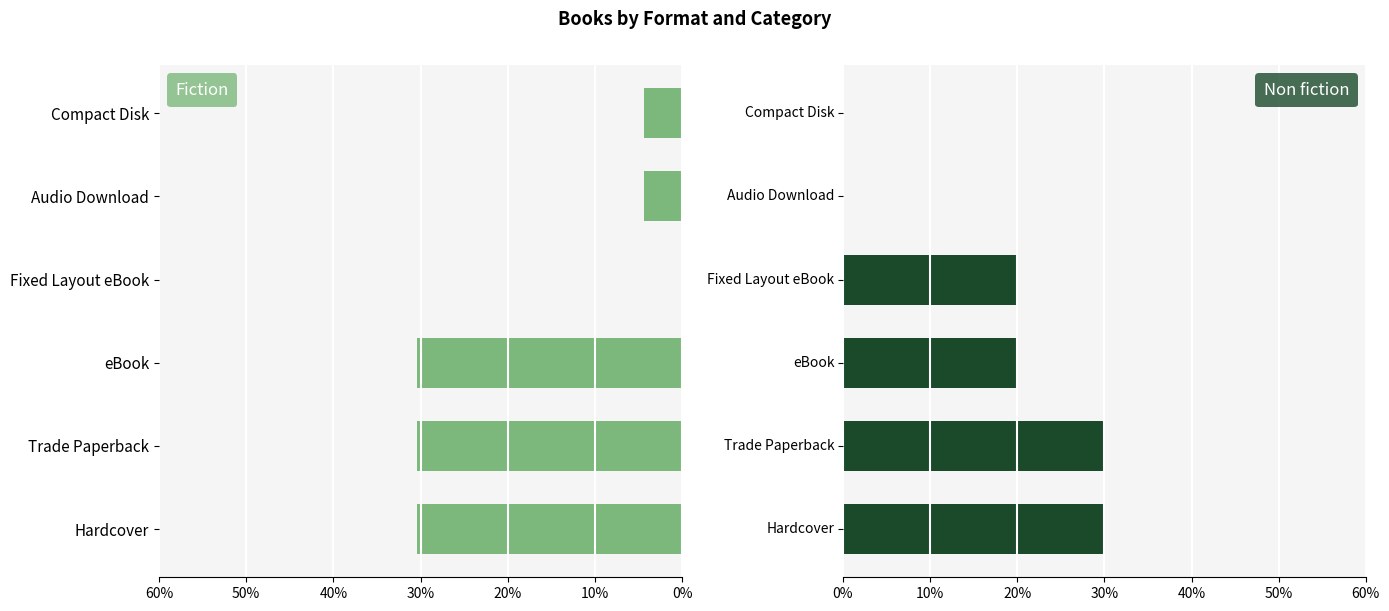

How many Non fiction values are between 0 and 30?

6